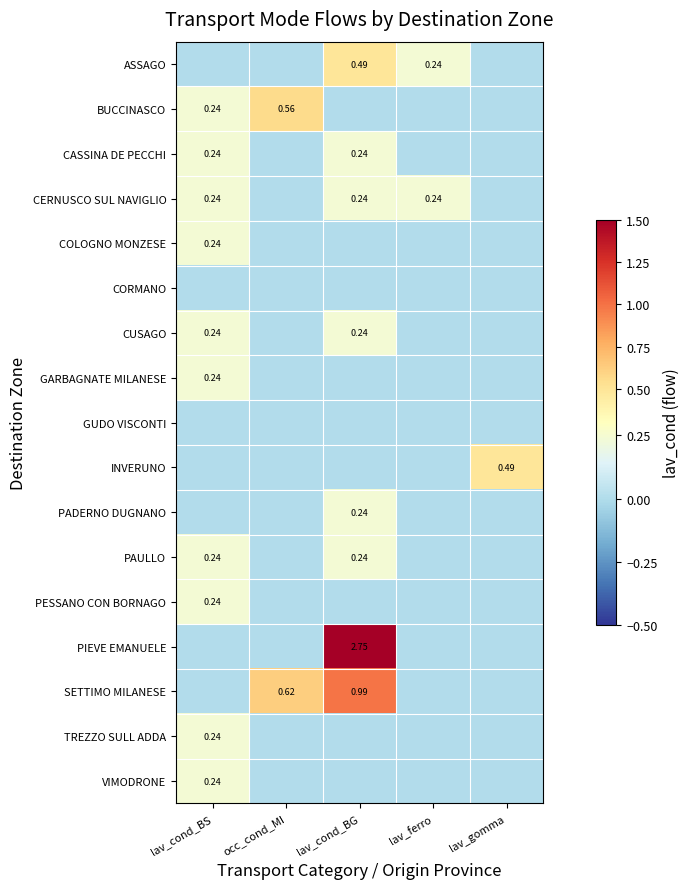

What is the difference between the maximum and minimum values in the CUSAGO series?

0.2